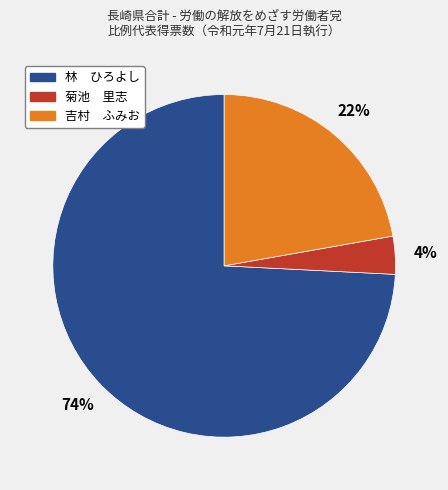

Between 吉村 ふみお and 林 ひろよし, which is larger?

林 ひろよし